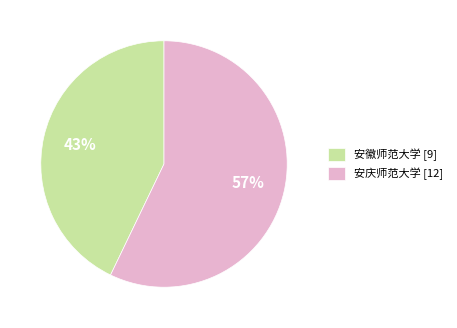

Rank the categories by value from highest to lowest.

安庆师范大学, 安徽师范大学